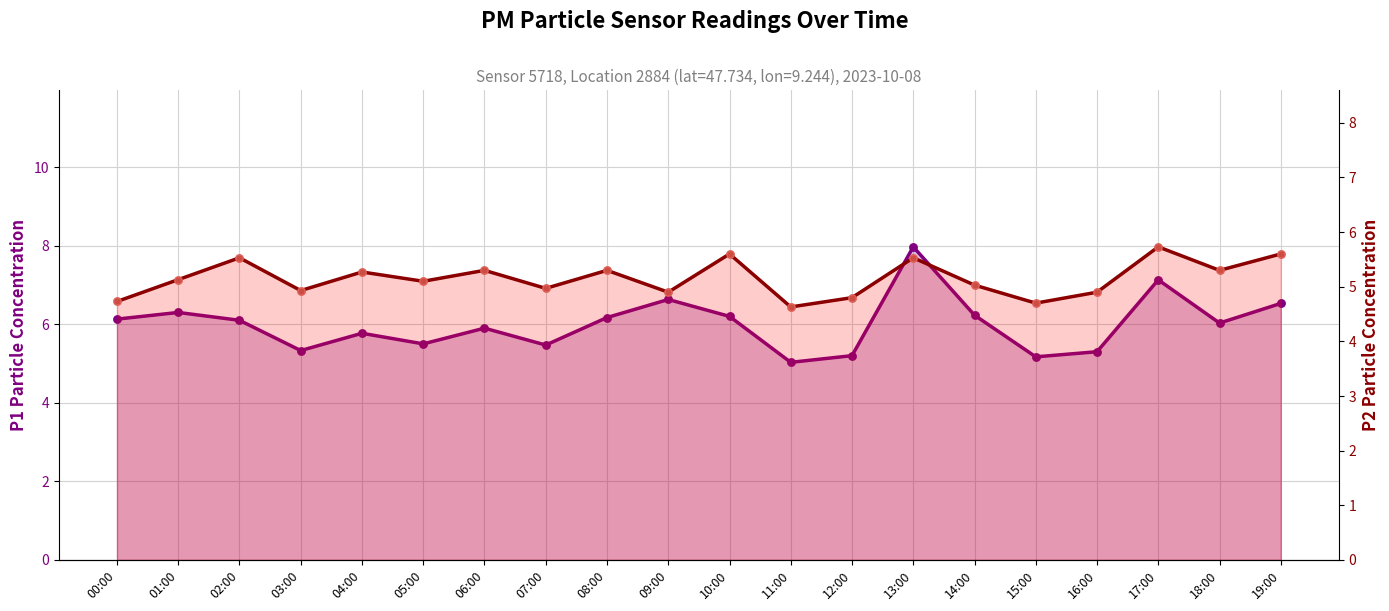

At which category is the sum across all series the highest?

13:00